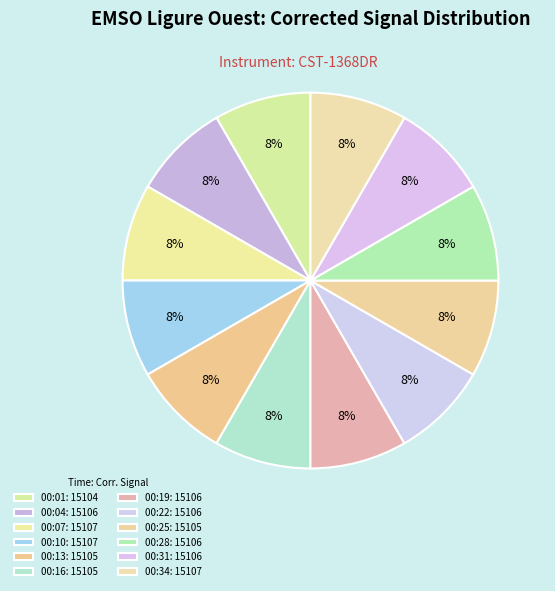

Which slice is the largest?

00:07